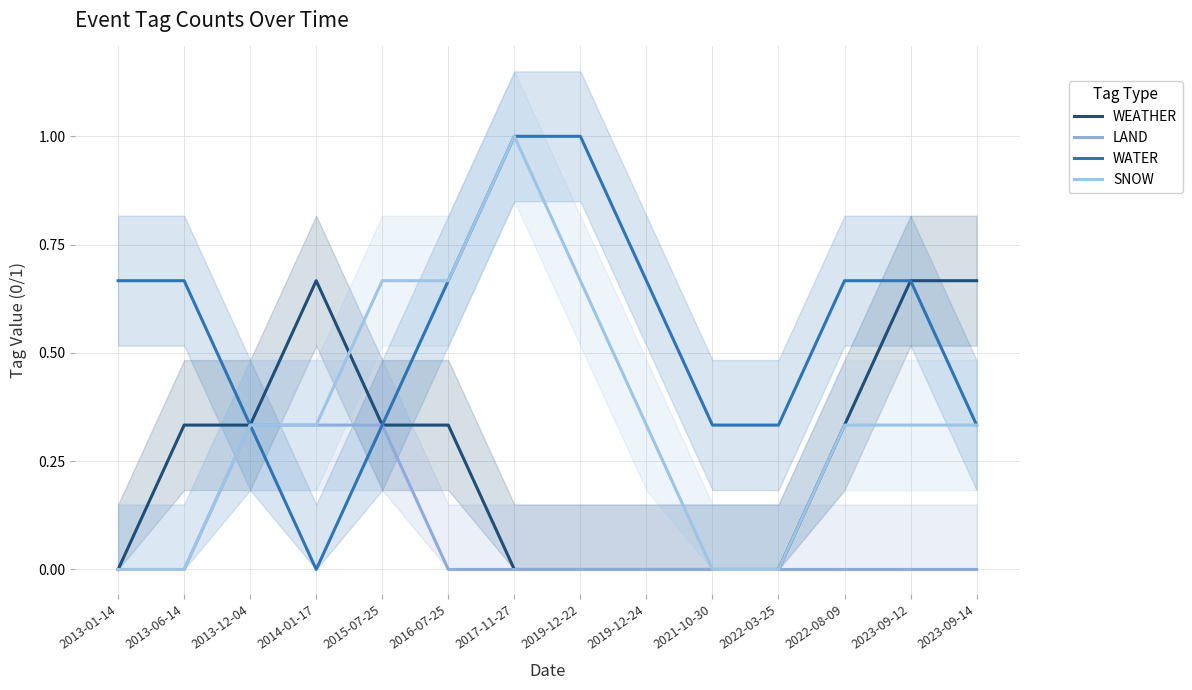

What position from the left is 2014-01-17?

4